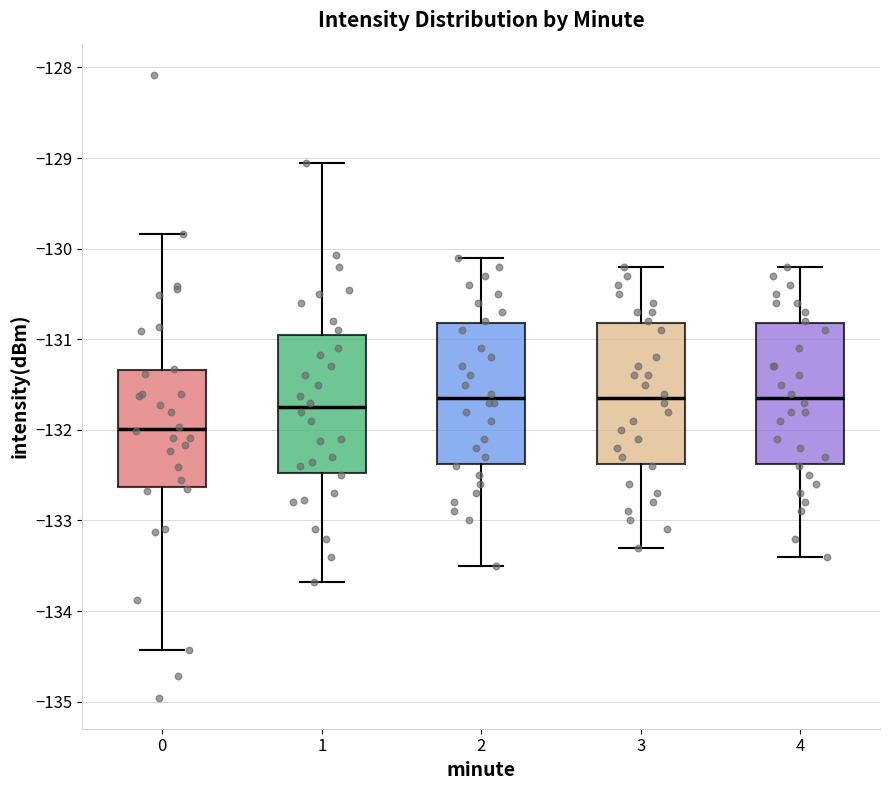

Reading left to right, transcribe this box plot: for each box, give where its median line is, the range the box spans, and where its two whiskers end, as read against the y-axis. The values are not printed on the chart, so give them approximately, as read against the axis.

0: median -132.0, box -132.6 to -131.3, whiskers -134.4 to -129.8
1: median -131.7, box -132.5 to -130.9, whiskers -133.7 to -129.1
2: median -131.6, box -132.4 to -130.8, whiskers -133.5 to -130.1
3: median -131.6, box -132.4 to -130.8, whiskers -133.3 to -130.2
4: median -131.6, box -132.4 to -130.8, whiskers -133.4 to -130.2